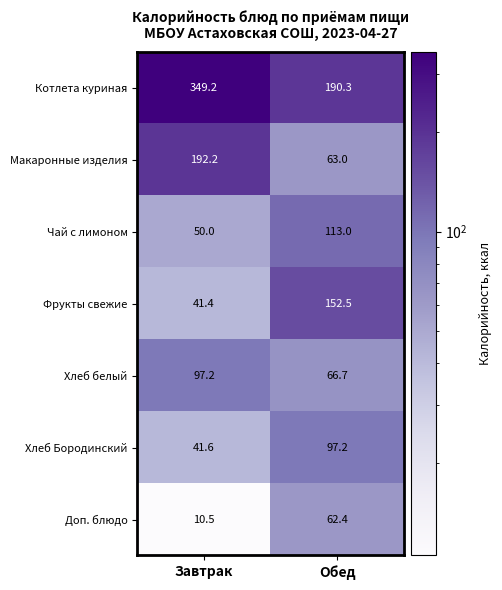

What is the sum of the Хлеб белый values at Обед and Завтрак?

163.9